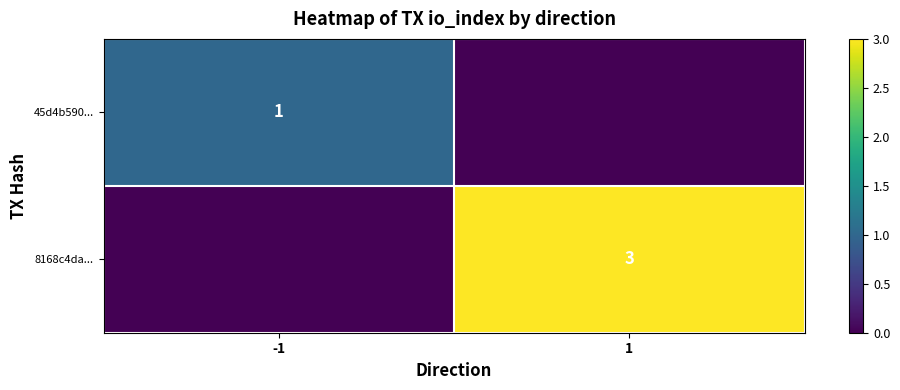

Which has a higher value, 1 or -1?

-1